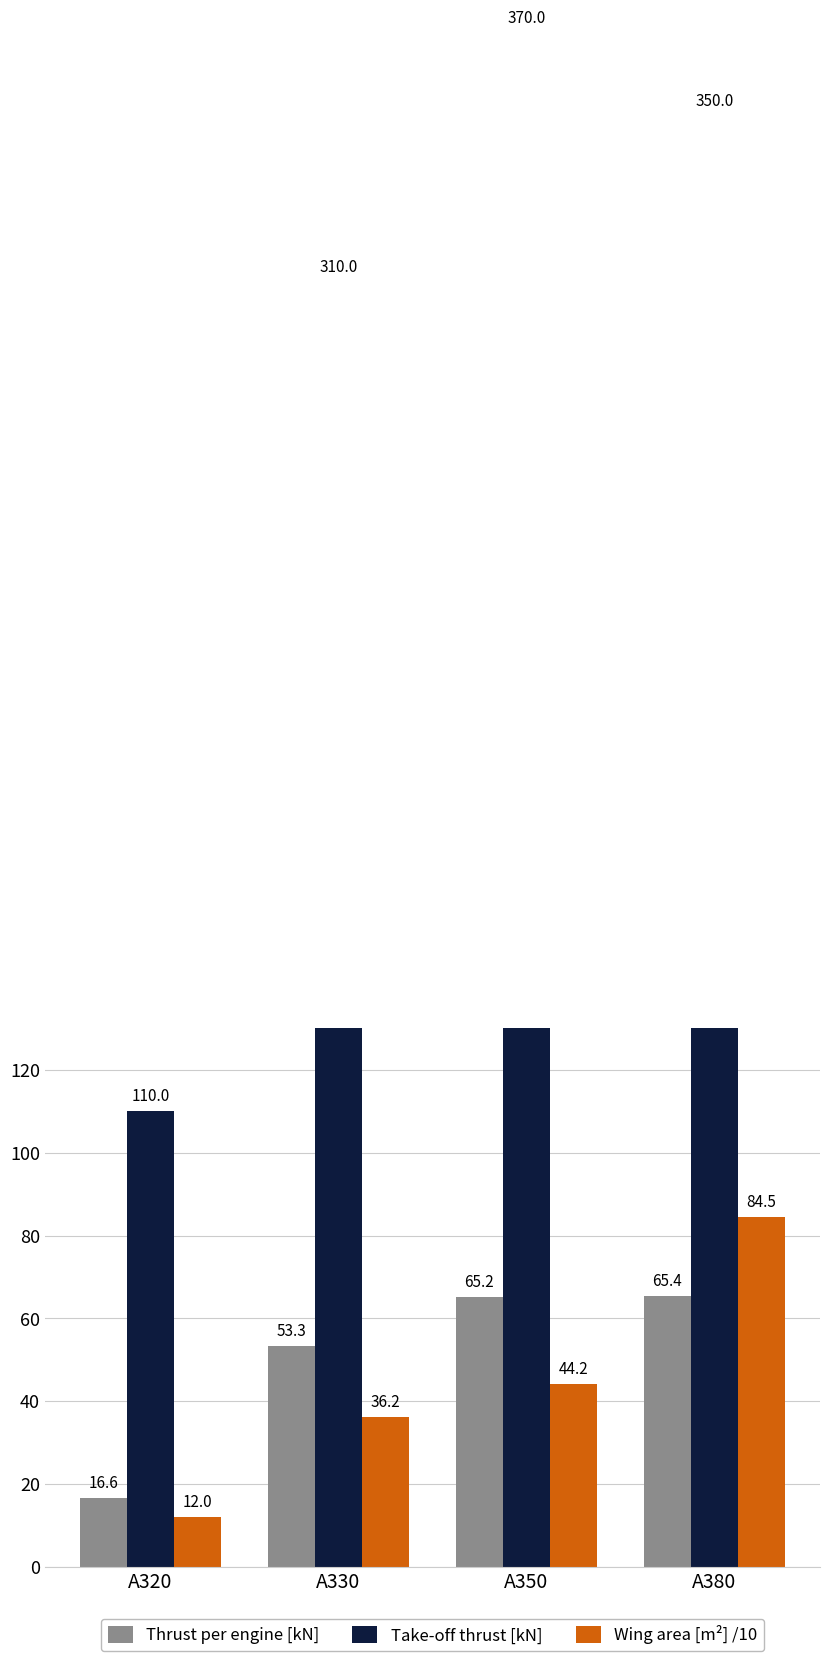

What is the sum of all Wing area [m²] /10 values?

176.9